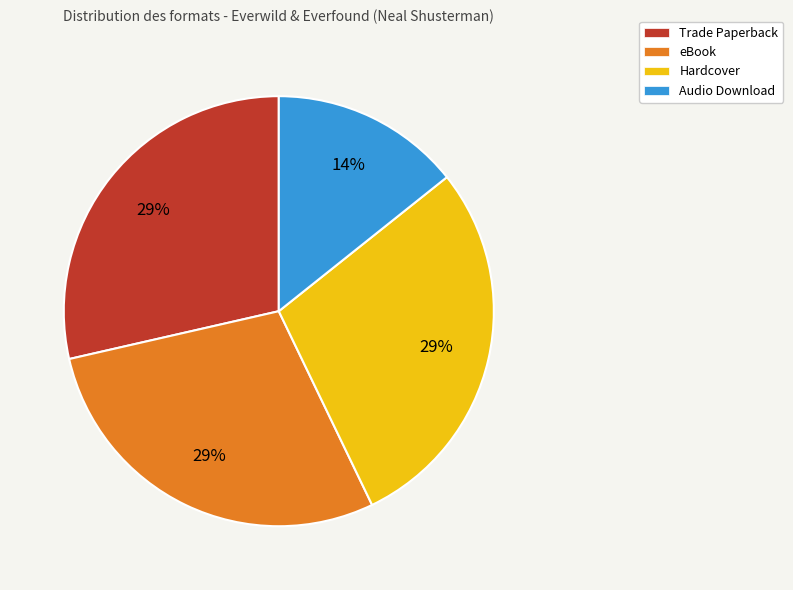

Do Audio Download and Hardcover together represent more than half of the pie?

No